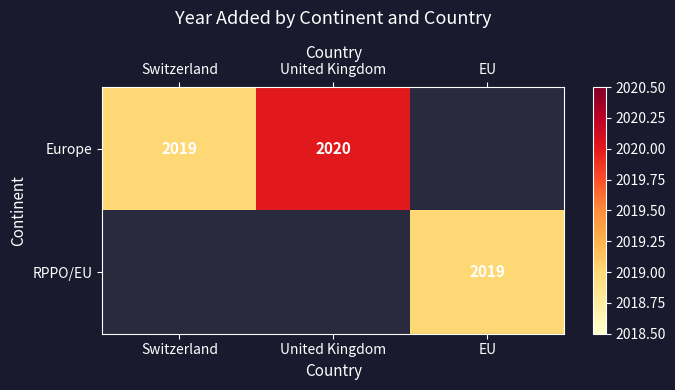

Which category has the highest value across all series?

United Kingdom